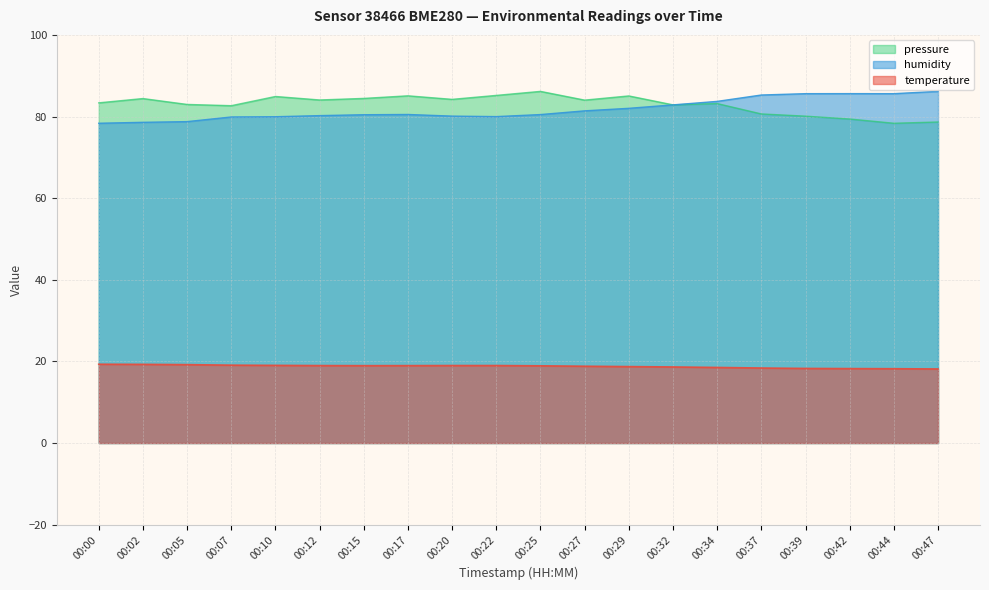

Reading left to right, what are all the values shown in this chart?

temperature: 00:00=19.3	00:02=19.3	00:05=19.2	00:07=19.1	00:10=19.0	00:12=19.0	00:15=19.0	00:17=19.0	00:20=19.0	00:22=19.0	00:25=18.9	00:27=18.8	00:29=18.7	00:32=18.6	00:34=18.5	00:37=18.4	00:39=18.3	00:42=18.2	00:44=18.2	00:47=18.1
humidity: 00:00=78.3	00:02=78.6	00:05=78.8	00:07=79.9	00:10=80.0	00:12=80.2	00:15=80.4	00:17=80.5	00:20=80.1	00:22=80.0	00:25=80.5	00:27=81.4	00:29=82.0	00:32=82.8	00:34=83.7	00:37=85.3	00:39=85.6	00:42=85.6	00:44=85.6	00:47=86.2
pressure_scaled: 00:00=83.4	00:02=84.4	00:05=83.0	00:07=82.7	00:10=84.9	00:12=84.1	00:15=84.4	00:17=85.1	00:20=84.2	00:22=85.2	00:25=86.2	00:27=84.0	00:29=85.0	00:32=82.9	00:34=83.2	00:37=80.6	00:39=80.1	00:42=79.4	00:44=78.3	00:47=78.7